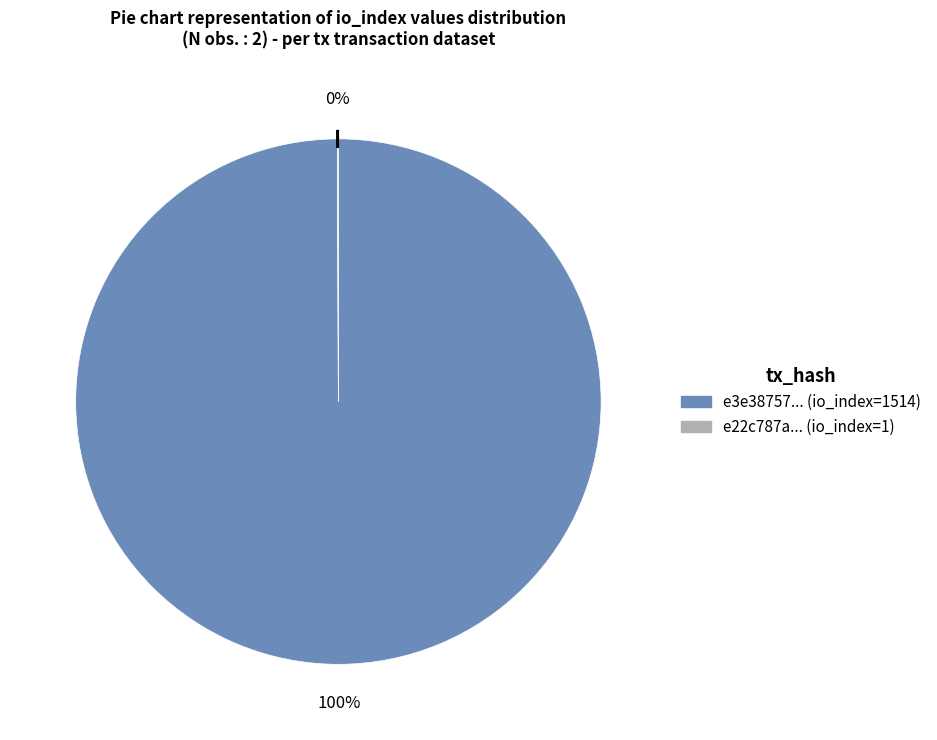

To the nearest percent, what is the average slice percentage?

50%